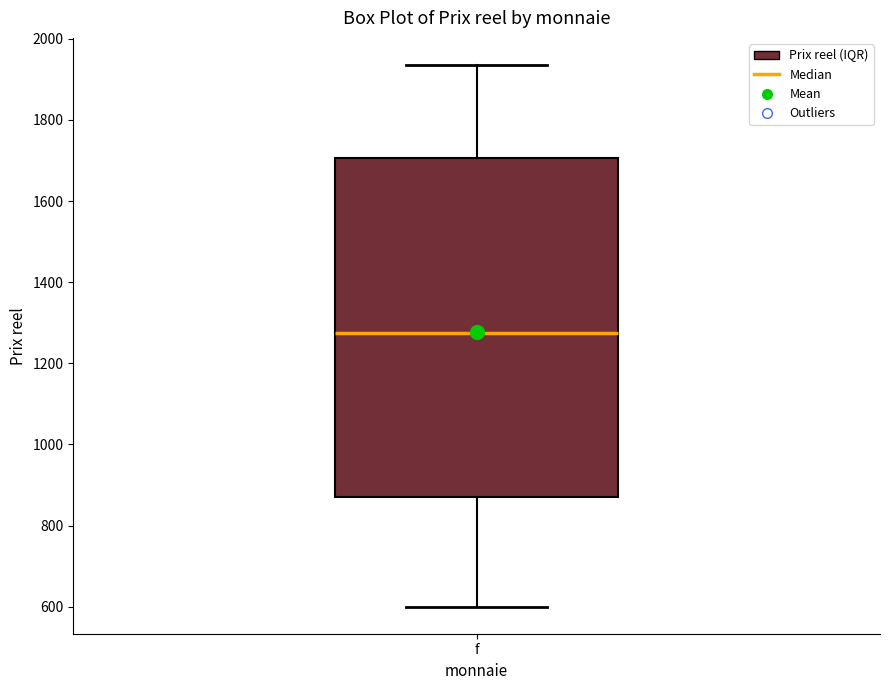

Transcribe this box plot: give where the median line is, the range the box spans, and where the two whiskers end, as read against the y-axis. The values are not printed on the chart, so give them approximately, as read against the axis.

median 1280, box 880 to 1700, whiskers 600 to 1940